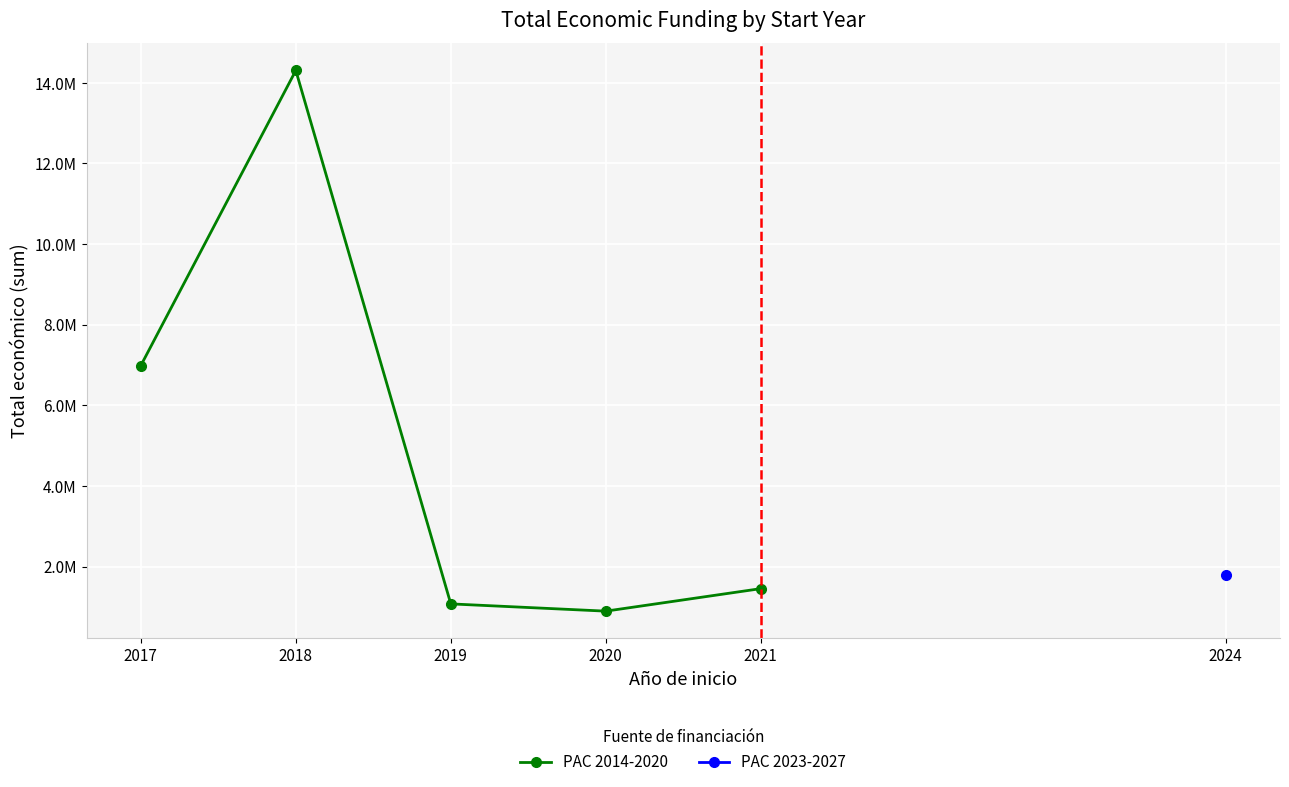

How many points are lower than both their immediate neighbors (excluding endpoints)?

1